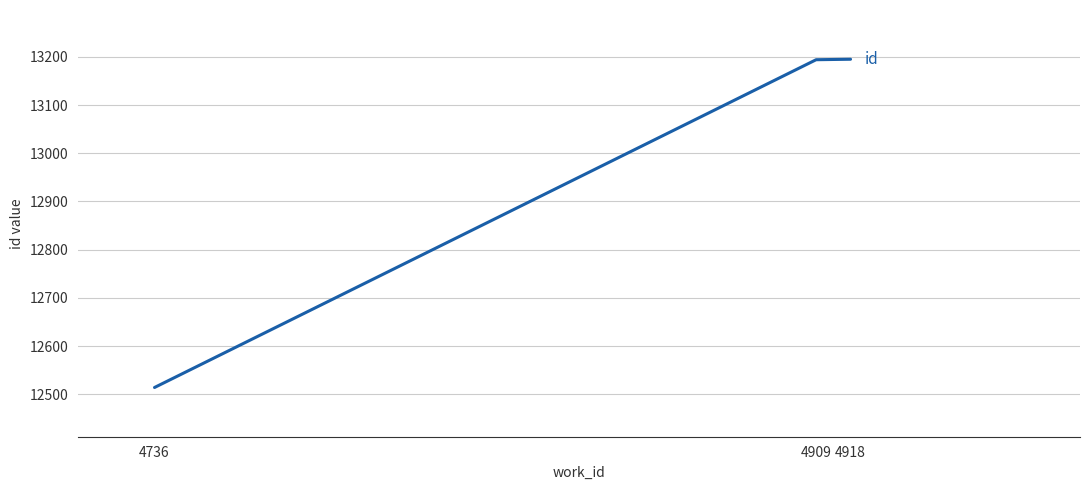

What is the sum of all values?

38903